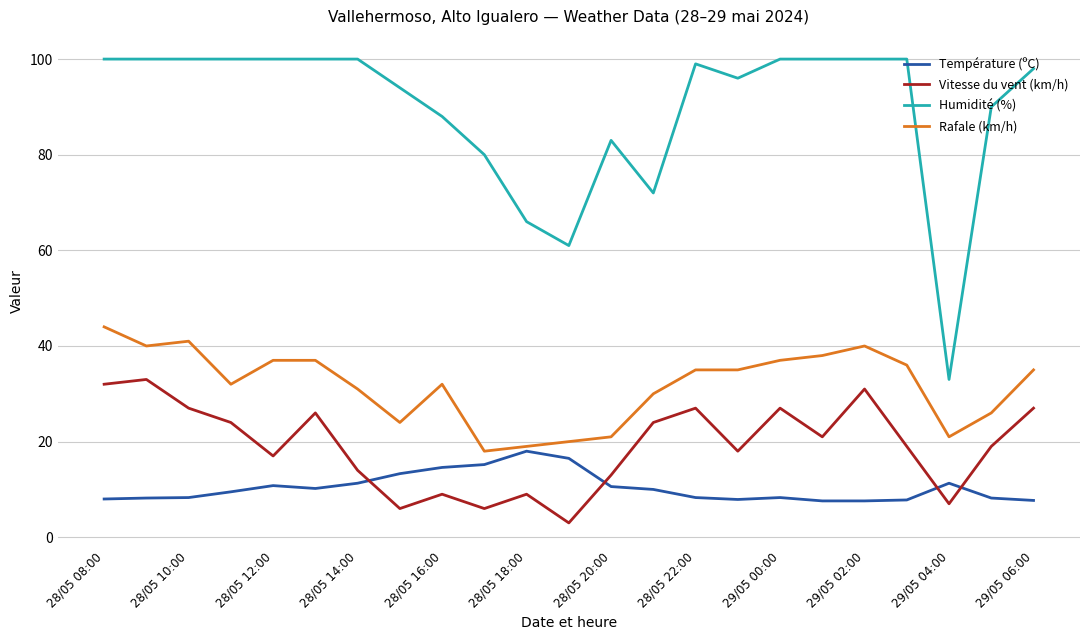

What is the lowest value of the Humidité (%) series?

33.0